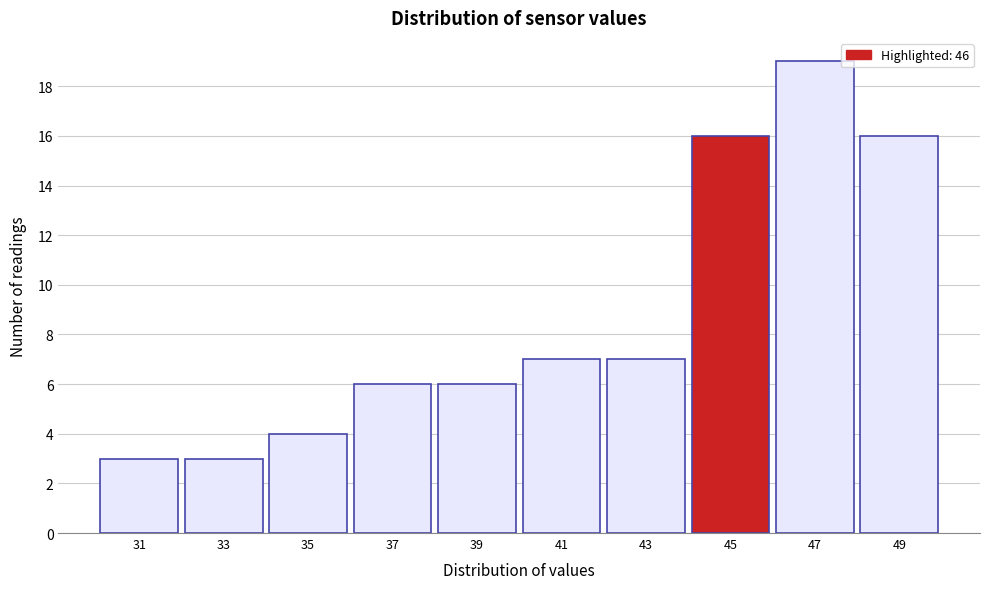

Reading right to left, transcribe all the data shown in this chart.

49=16	47=19	45=16	43=7	41=7	39=6	37=6	35=4	33=3	31=3